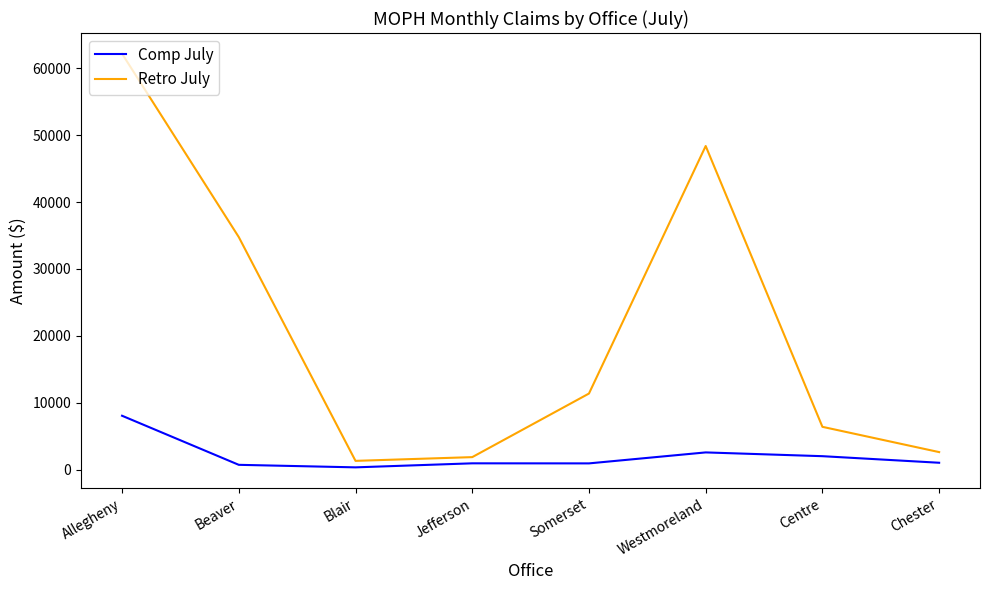

List the series in order of their overall mean, highest first.

Retro July, Comp July